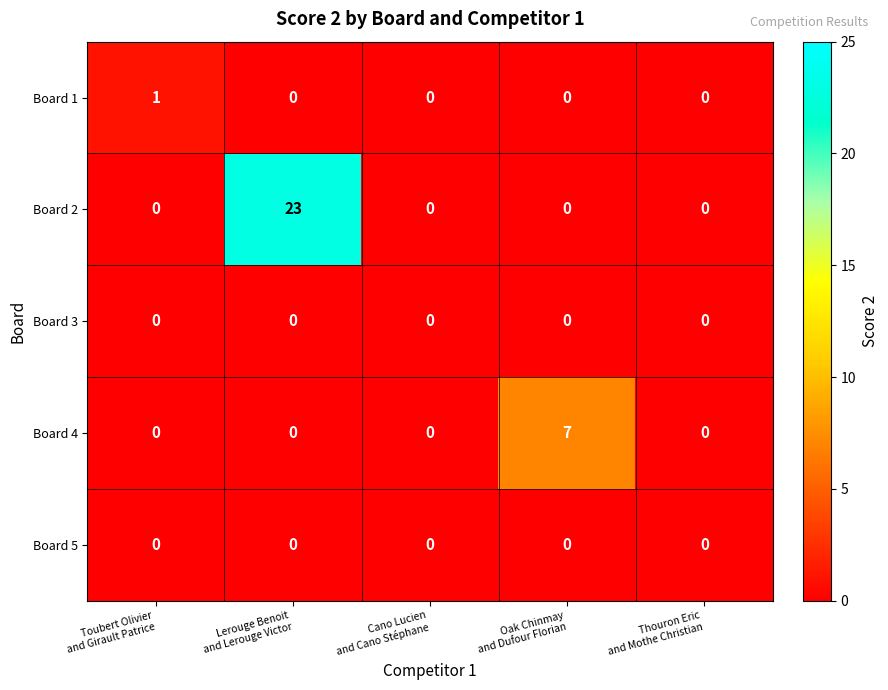

Reading left to right, list all the values displayed in this chart.

Board 1: 1	0	0	0	0
Board 2: 0	23	0	0	0
Board 3: 0	0	0	0	0
Board 4: 0	0	0	7	0
Board 5: 0	0	0	0	0